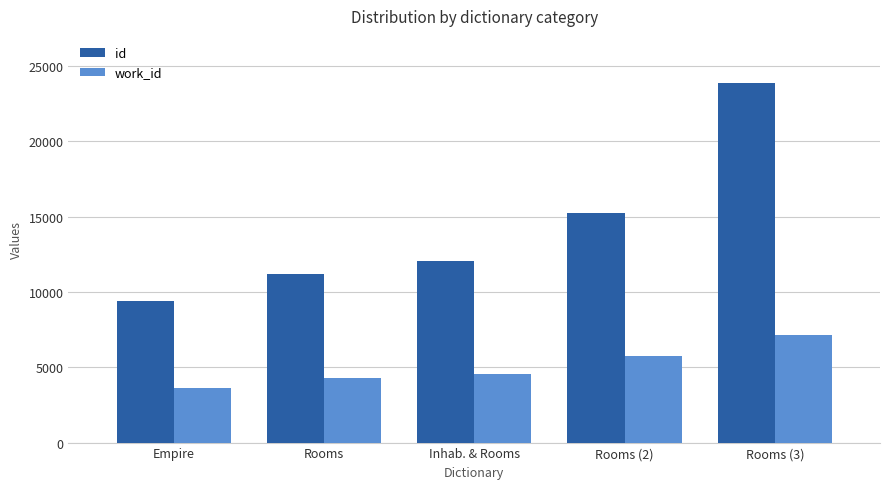

What is the difference between the second highest and minimum values in the work_id series?

2108